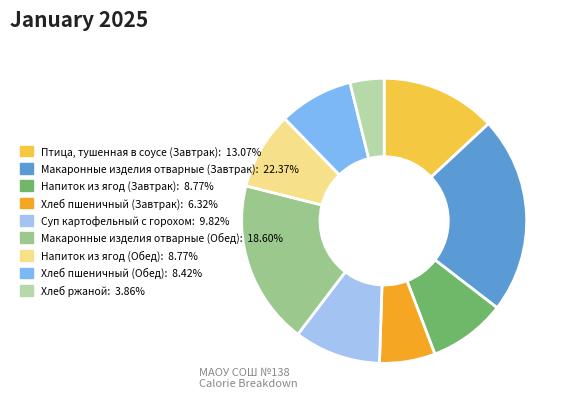

Which slice is the smallest?

Хлеб ржаной